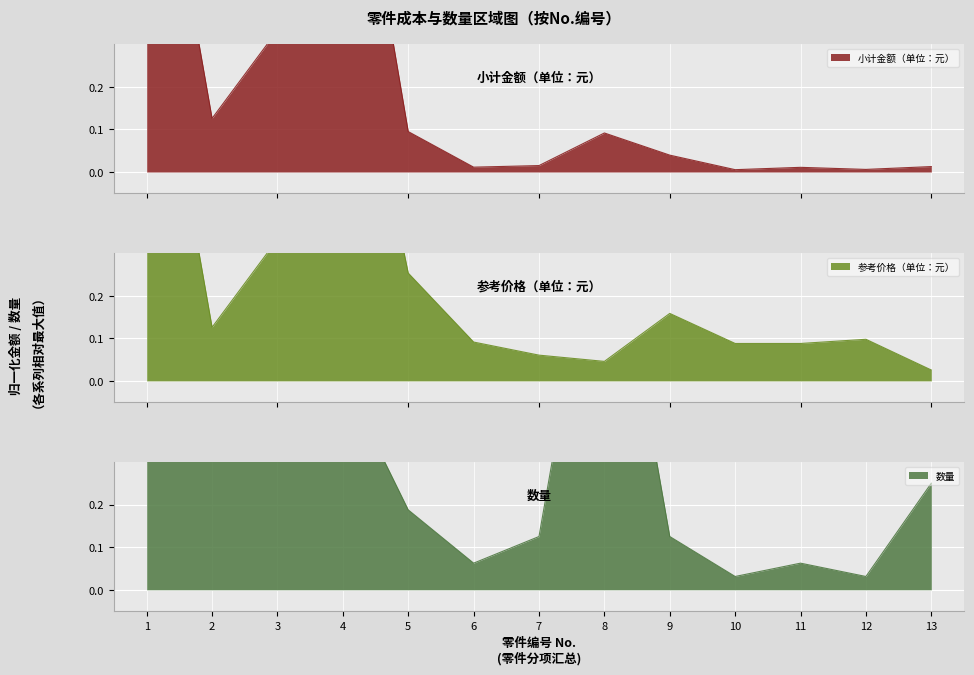

What is the total value across all series at 13?

0.3